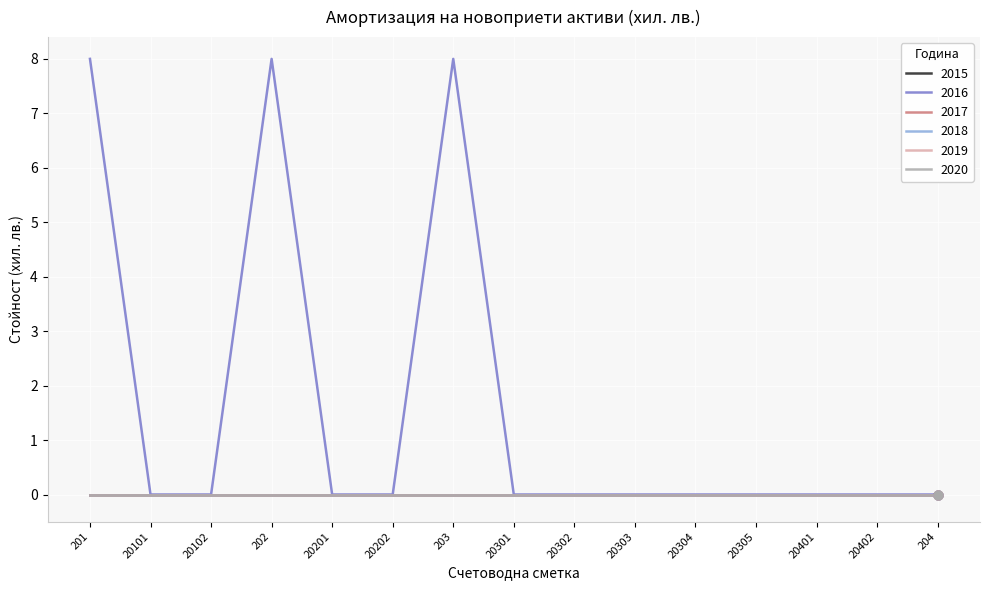

Is this an area chart (filled region under the line)?

No